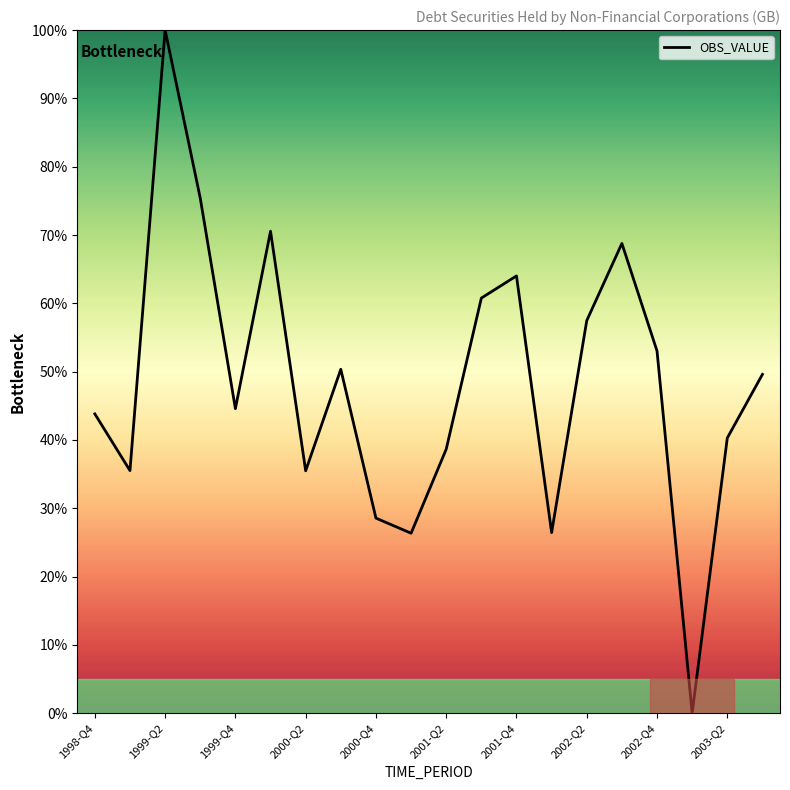

What is the difference between the maximum and minimum values?

100.0